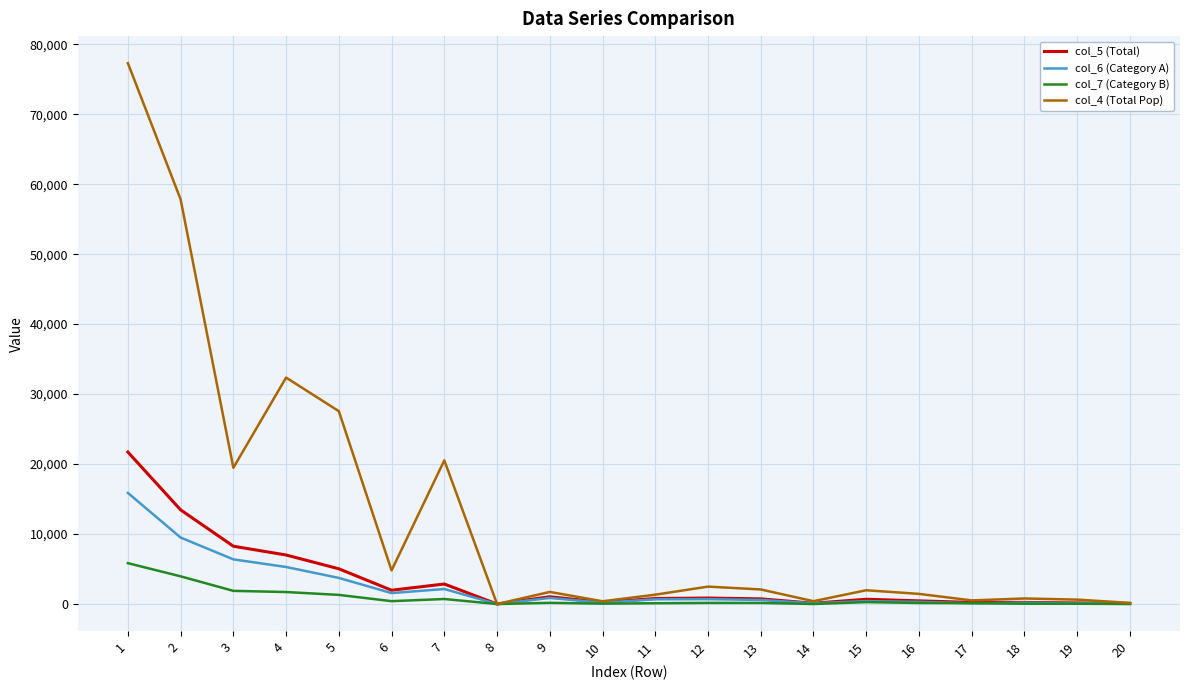

Which series has the widest spread of values?

col_4 (Total Pop)